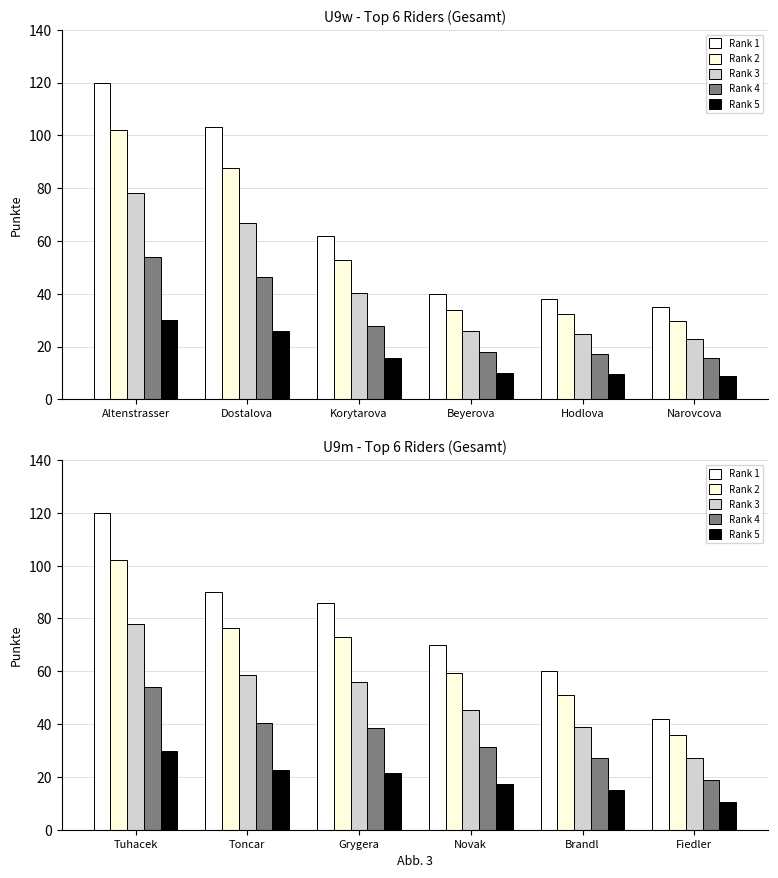

What are all the series names shown in the legend?

Rank 1, Rank 2, Rank 3, Rank 4, Rank 5